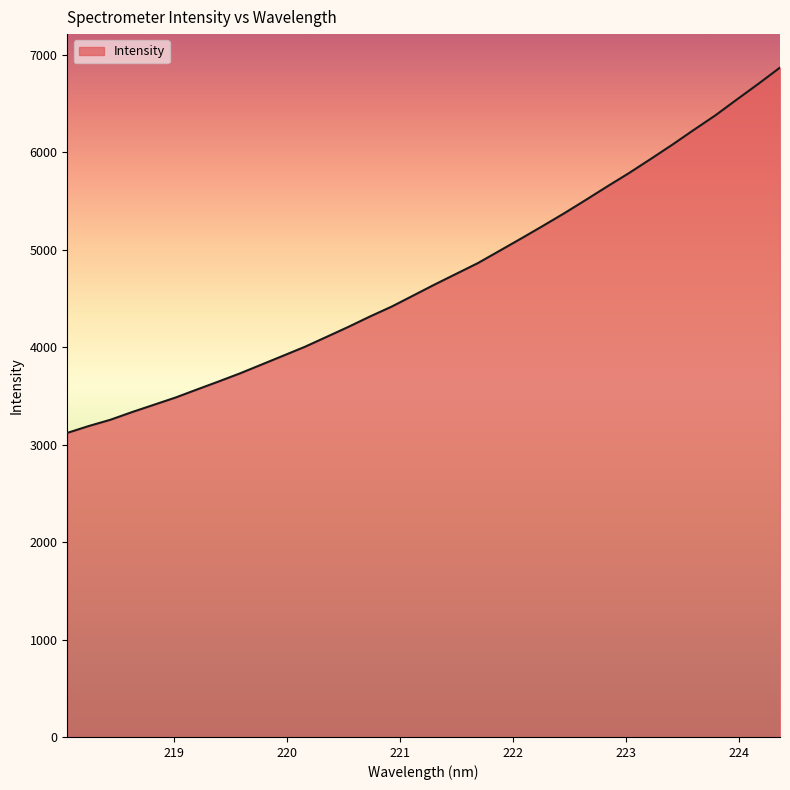

What is the greatest value displayed?

6869.6